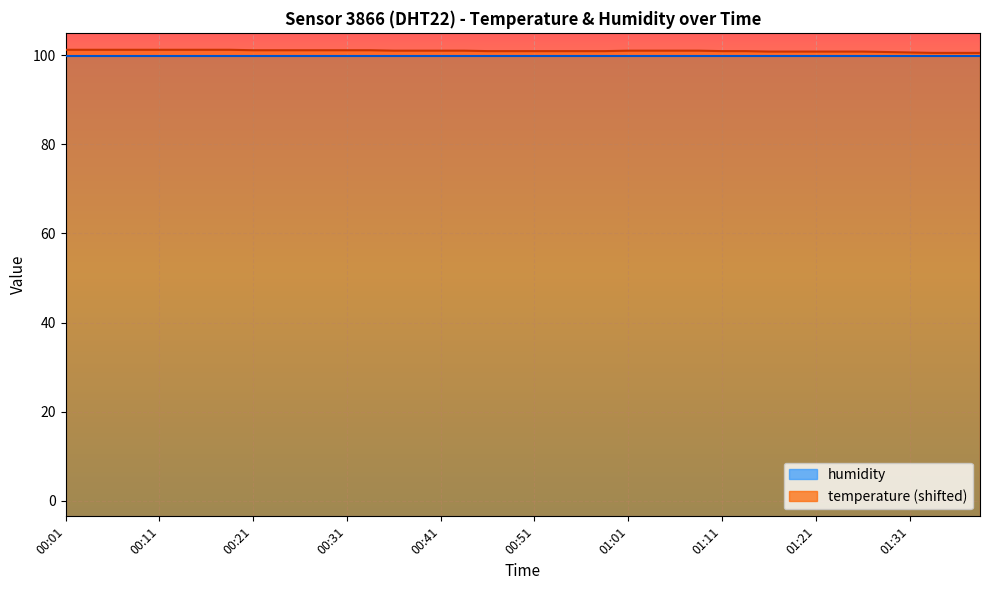

What position from the left is 00:56?

23